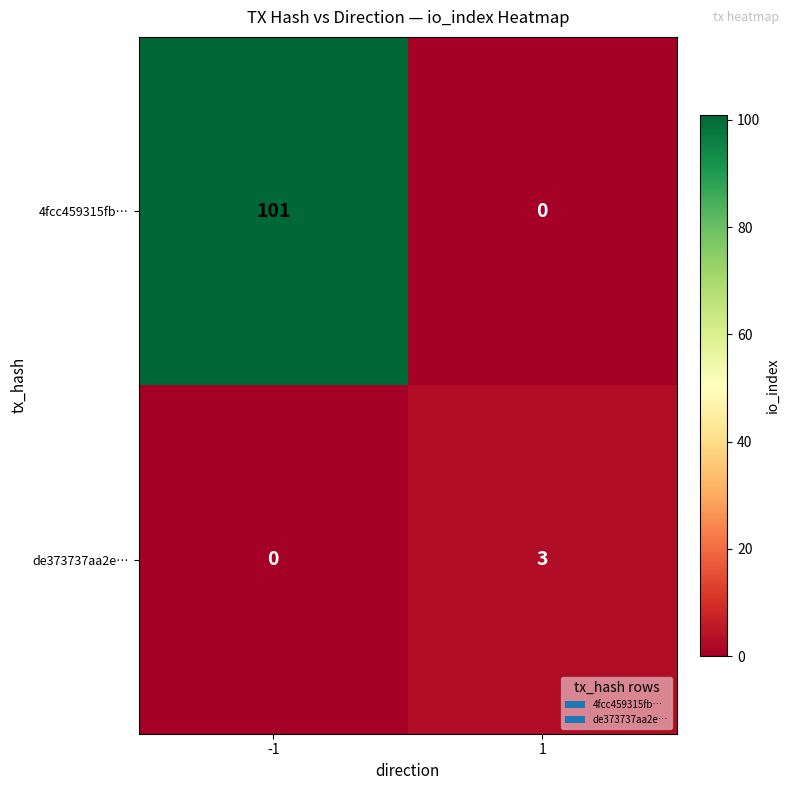

Which series has the largest total across all categories?

4fcc459315fb…